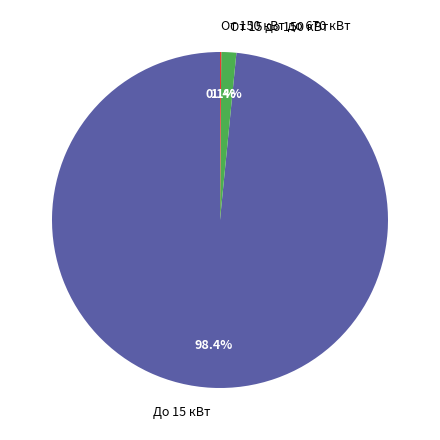

Combined, what portion of the pie is До 15 кВт and От 15 до 150 кВт?

99.9%